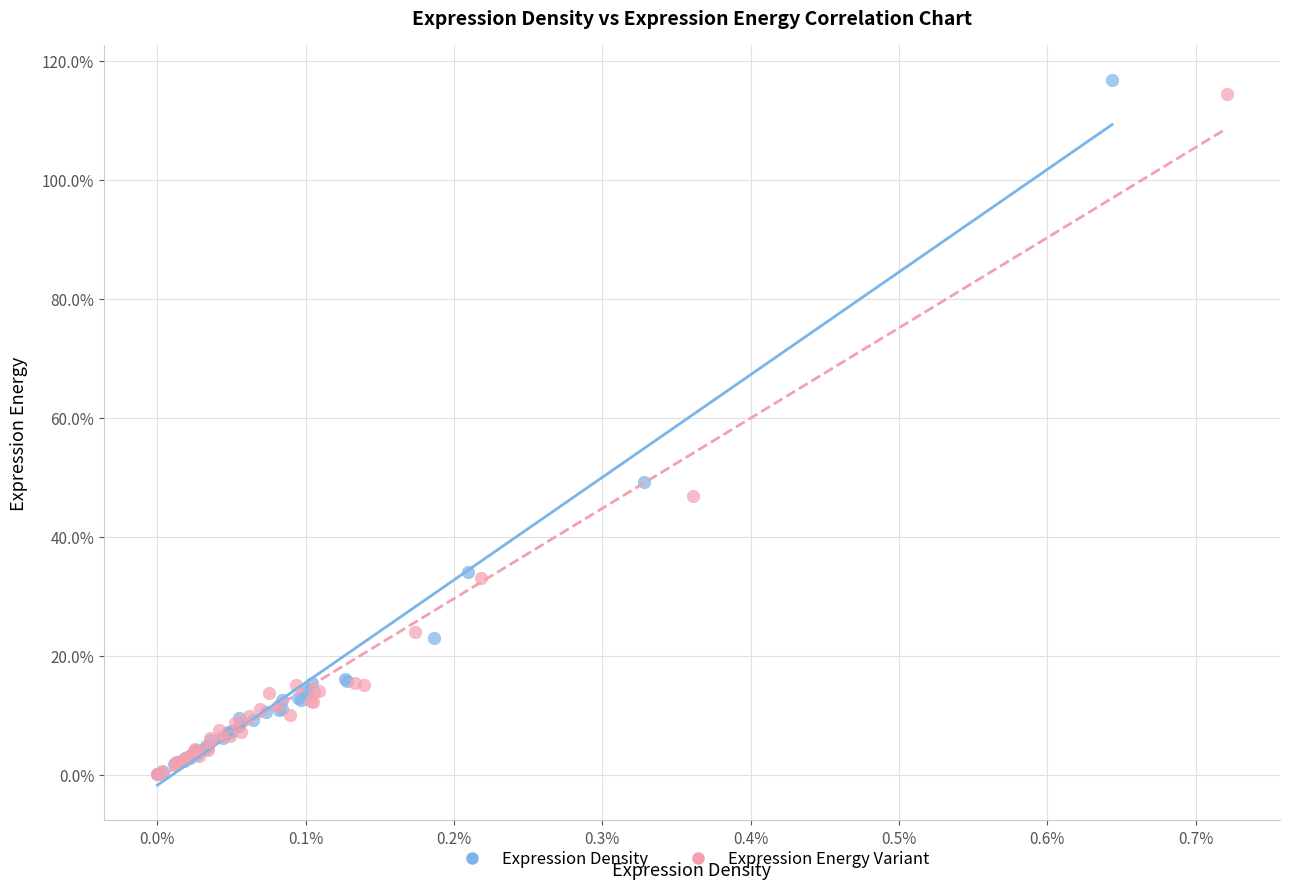

Which series has the largest Y range (max minus min)?

Expression Density